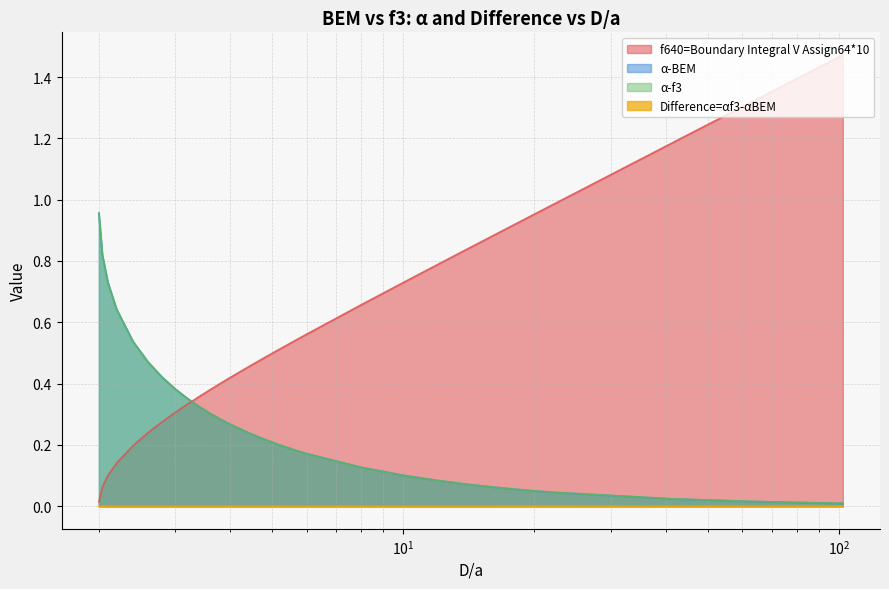

Between 5.6 and 3.2, which is larger?

5.6